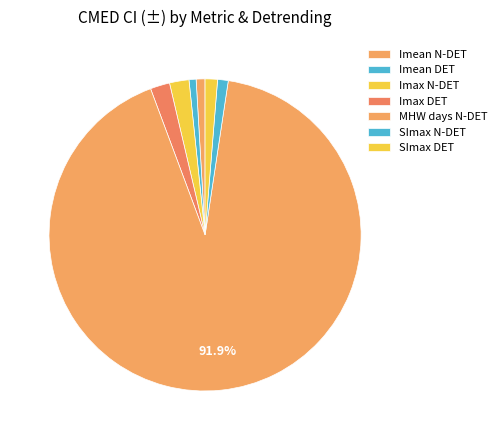

To the nearest percent, what portion does SImax DET represent?

1%